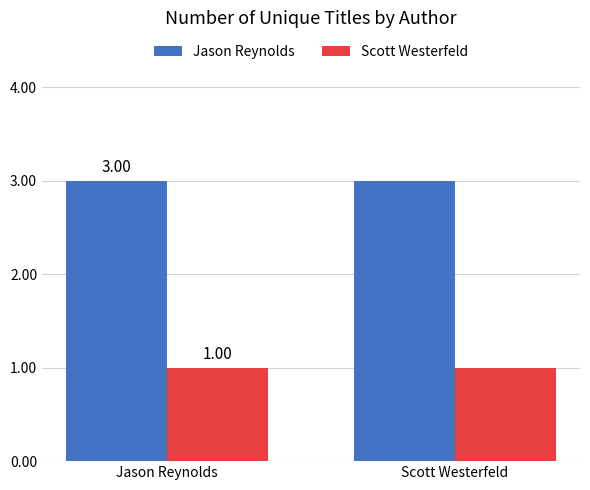

List the series in order of their peak value, lowest first.

Scott Westerfeld, Jason Reynolds